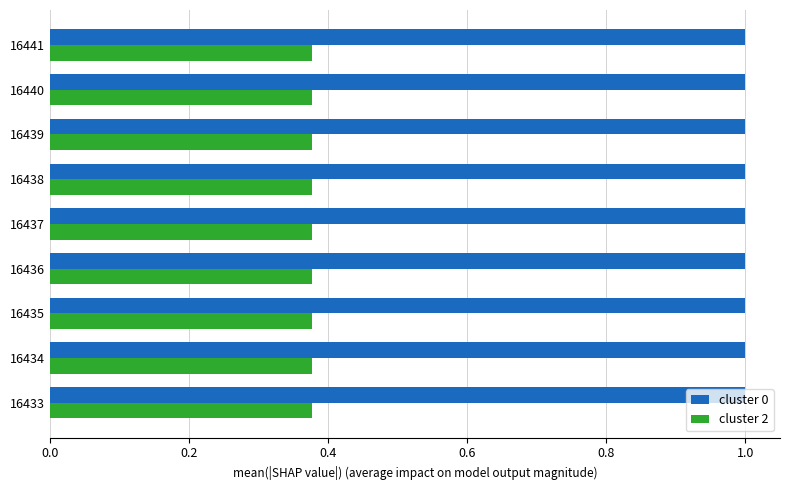

What is the spread (max minus min) of values at 16440?

0.6